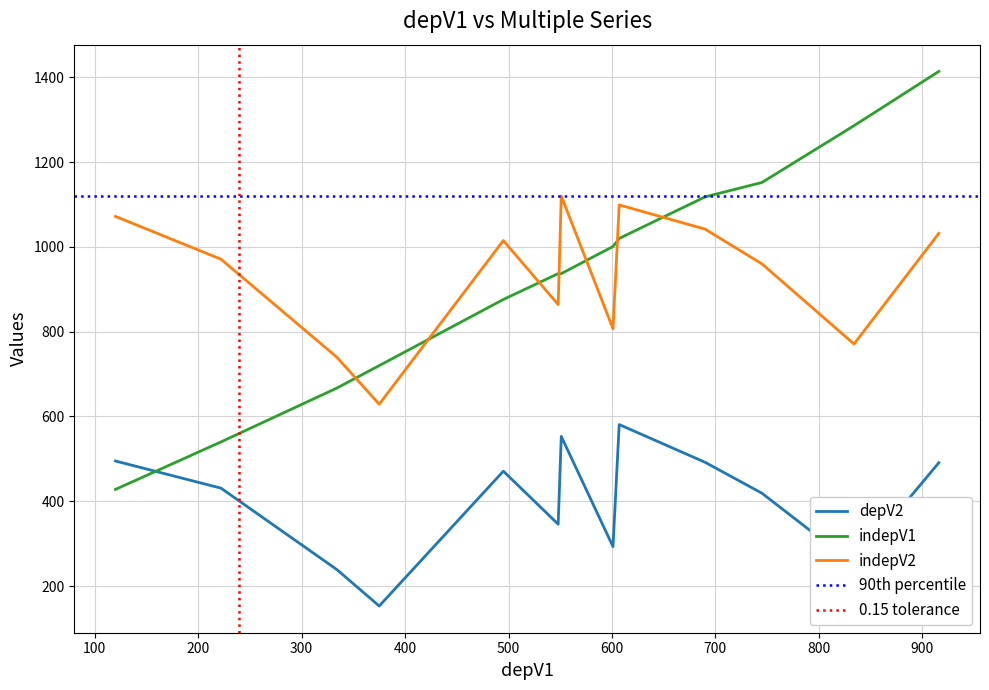

True or false: depV2 and indepV2 intersect in this chart.

False